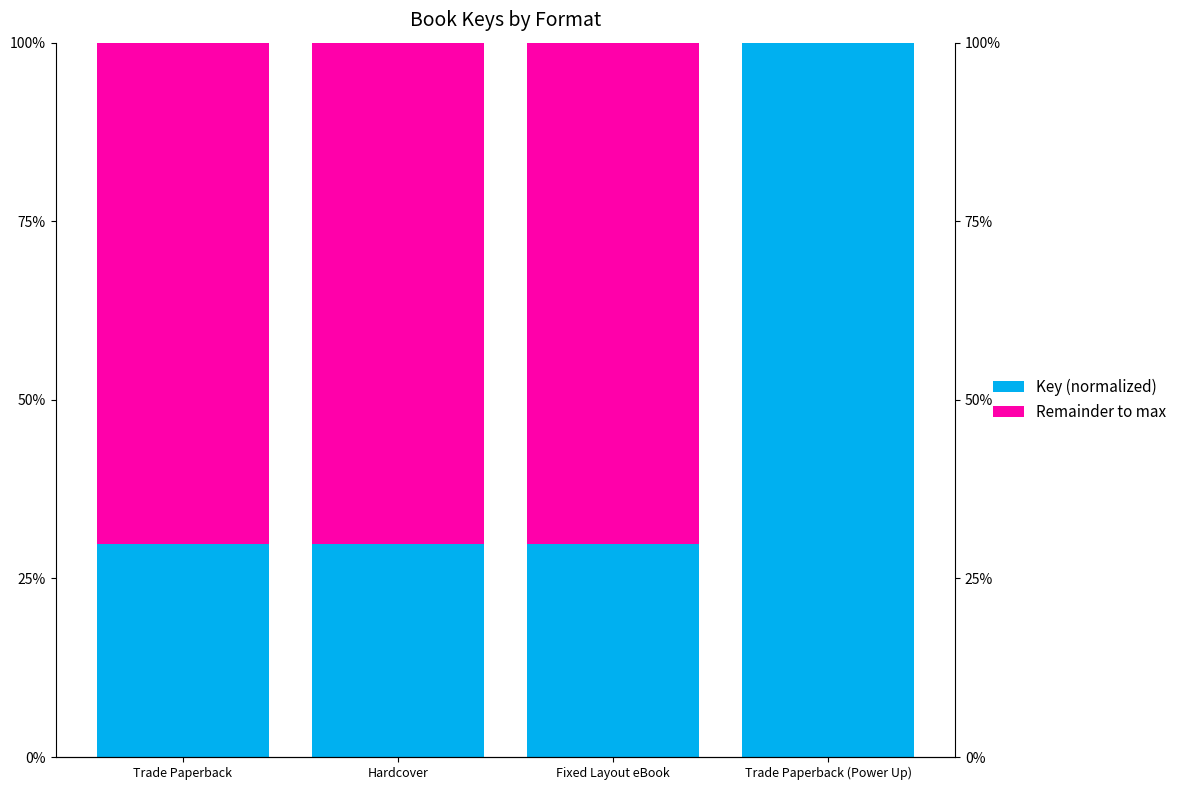

Rank the series by their average value, from highest to lowest.

Remainder to max, Key (normalized)